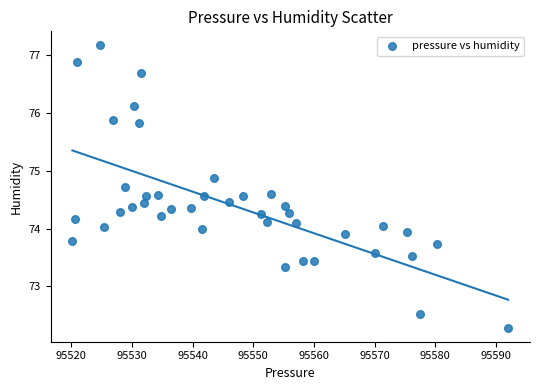

What is the range of Y values (max minus min)?

4.9